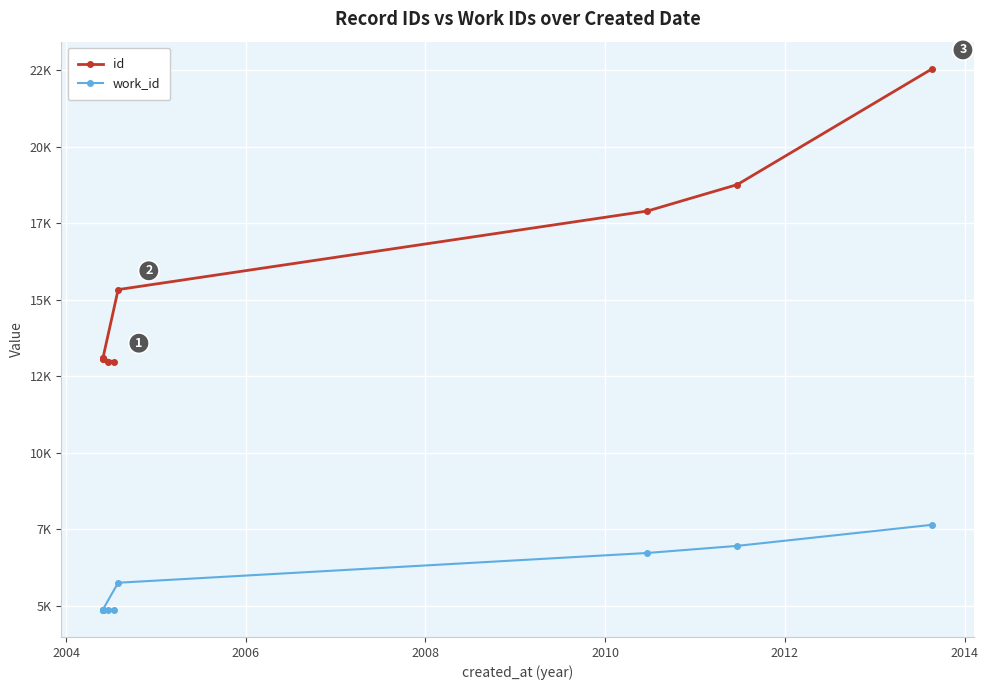

Which series changed the most between 2008 and 2012?

id